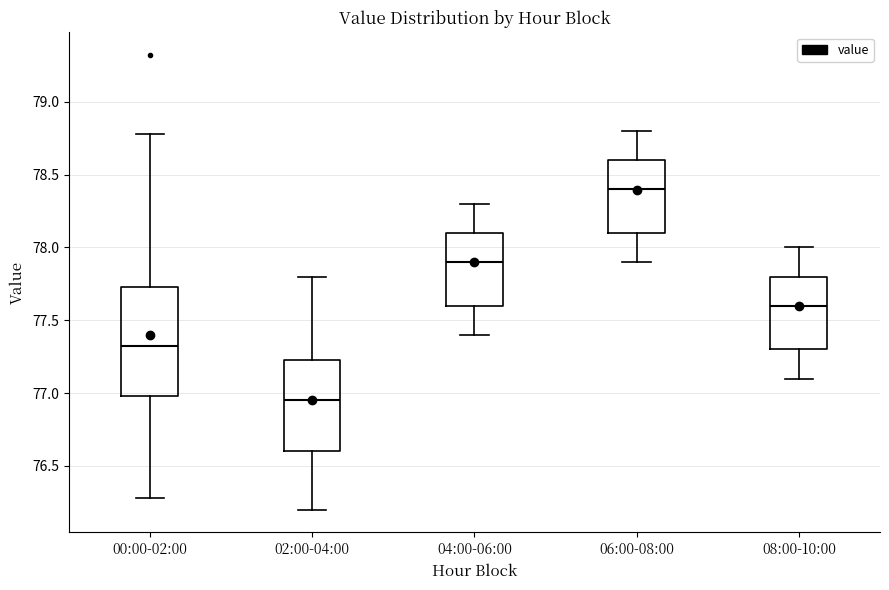

Reading left to right, read every box against the y-axis: the position of its median line, the range the box covers, and the ends of its whiskers. The values are not printed on the chart, so give them approximately, as read against the axis.

00:00-02:00: median 77.35, box 77.00 to 77.75, whiskers 76.30 to 78.80
02:00-04:00: median 76.95, box 76.60 to 77.25, whiskers 76.20 to 77.80
04:00-06:00: median 77.90, box 77.60 to 78.10, whiskers 77.40 to 78.30
06:00-08:00: median 78.40, box 78.10 to 78.60, whiskers 77.90 to 78.80
08:00-10:00: median 77.60, box 77.30 to 77.80, whiskers 77.10 to 78.00